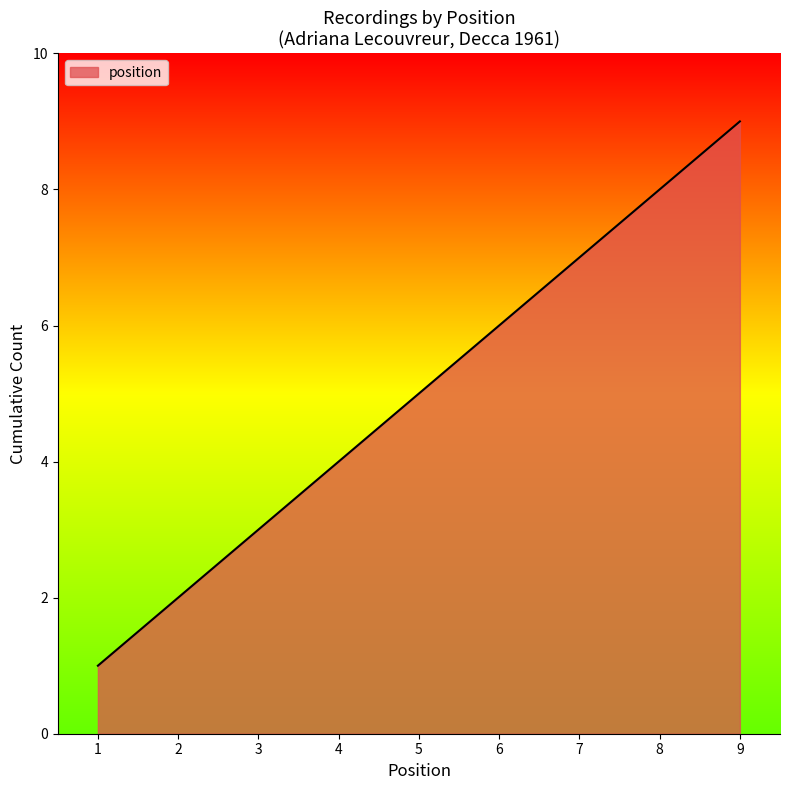

How many lines are shown in the chart?

1